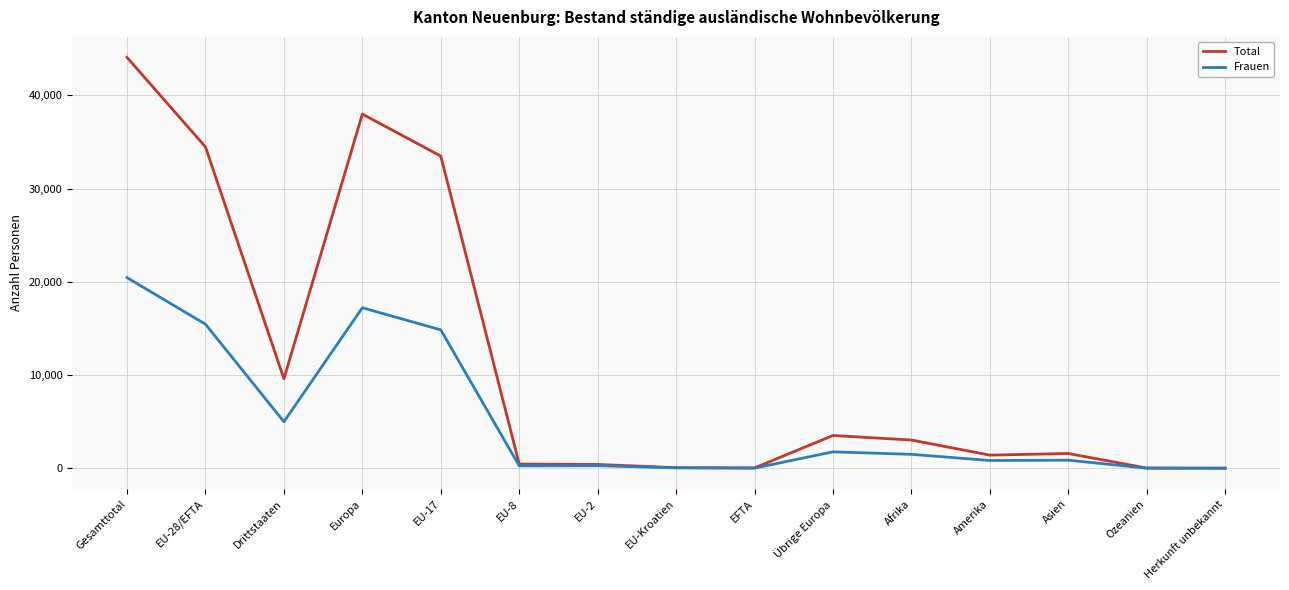

Is the value of Total at Herkunft unbekannt greater than the value of Frauen at EU-17?

No